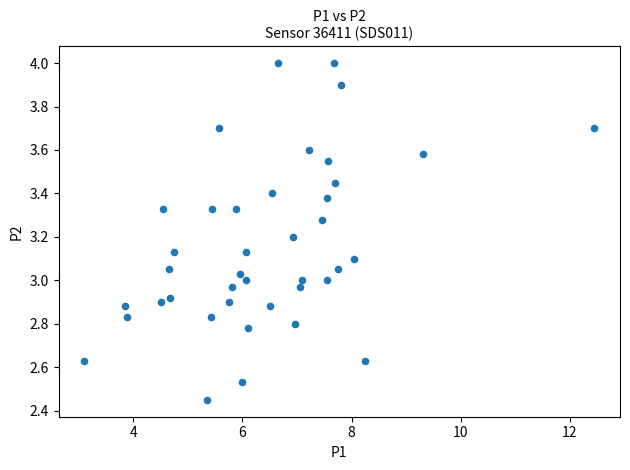

What is the range of X values (max minus min)?

9.3